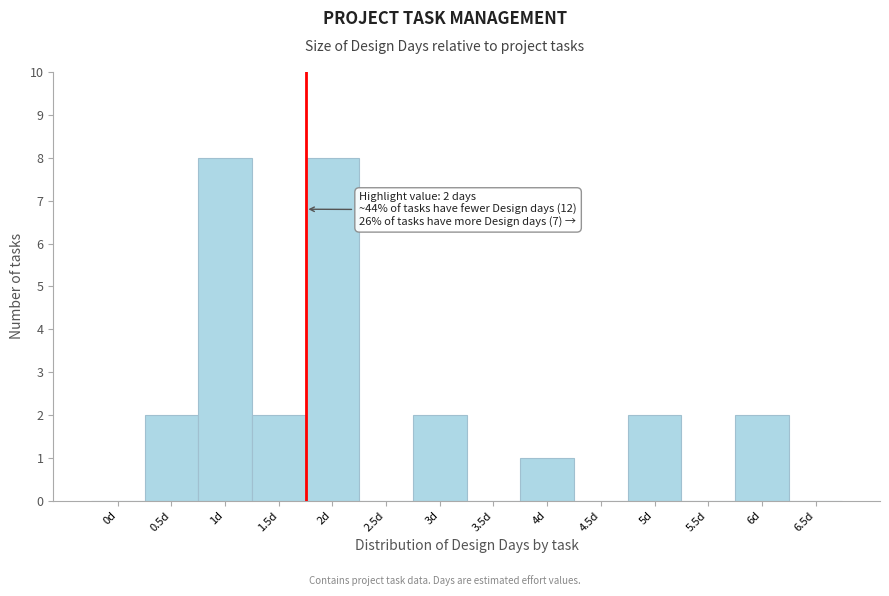

Reading right to left, transcribe all the data shown in this chart.

6.5d=0	6d=2	5.5d=0	5d=2	4.5d=0	4d=1	3.5d=0	3d=2	2.5d=0	2d=8	1.5d=2	1d=8	0.5d=2	0d=0